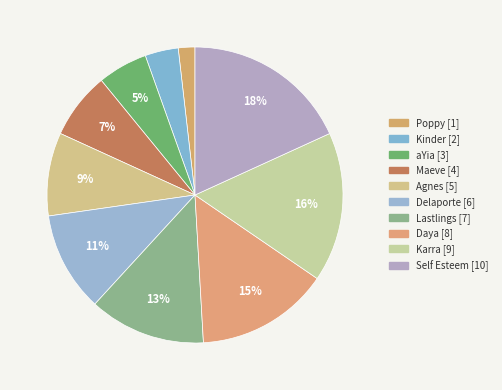

True or false: Delaporte accounts for 11% of the total.

True